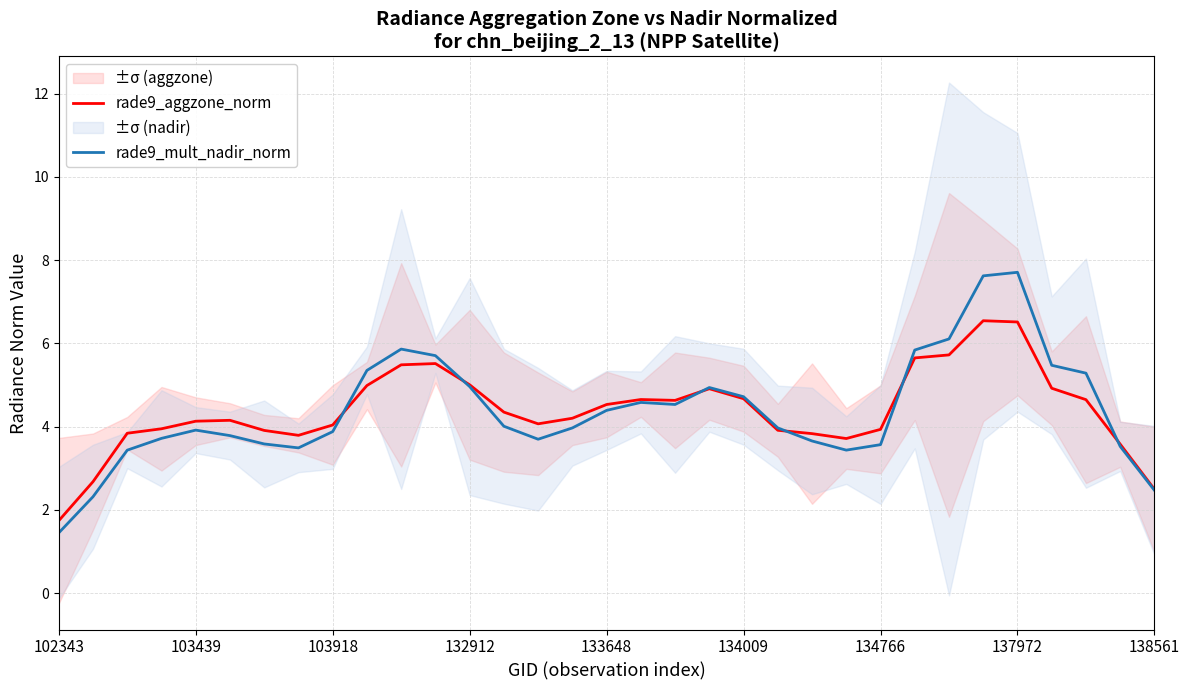

How many times do rade9_aggzone_norm and rade9_mult_nadir_norm cross each other?

6